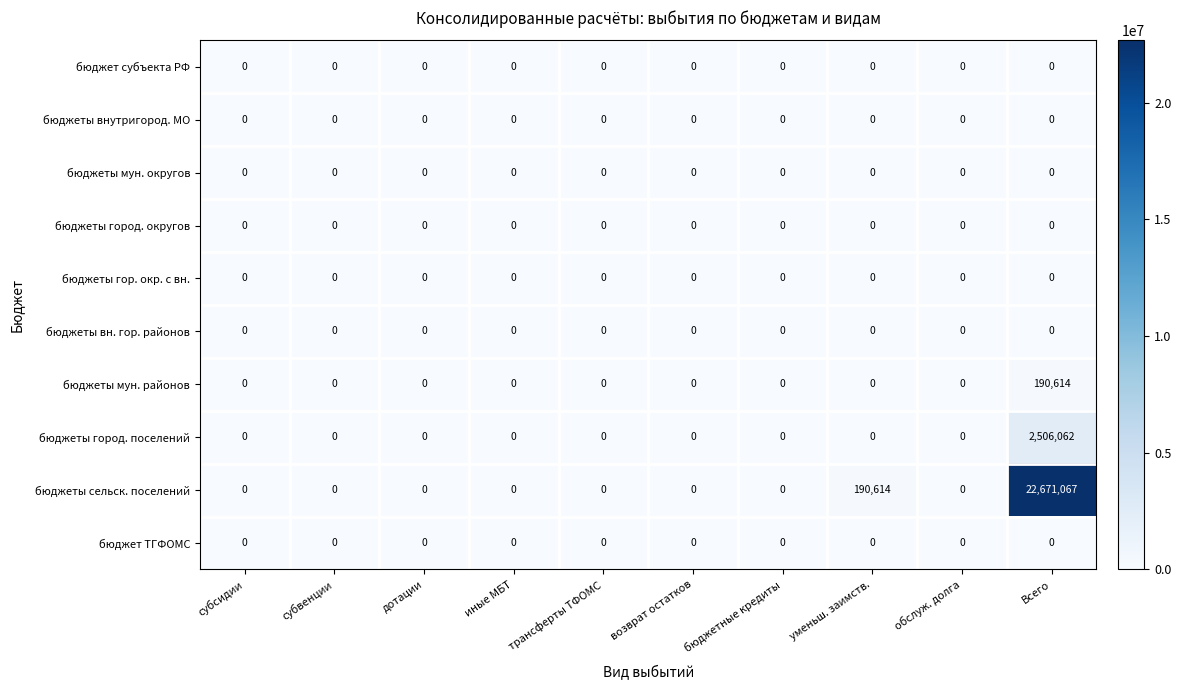

Which category has the highest value across all series?

Всего